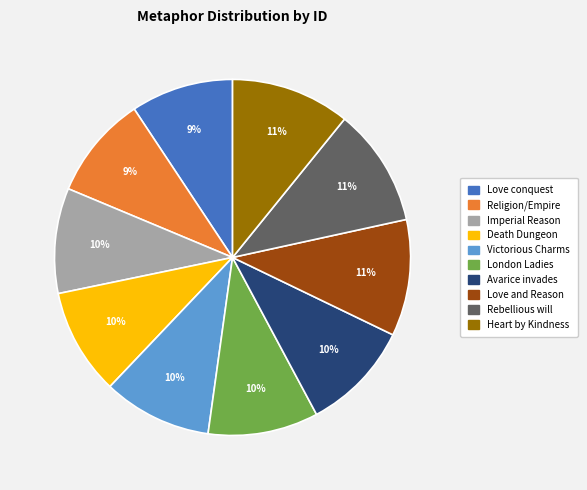

Is it true that Heart by Kindness is 1% of the pie?

False